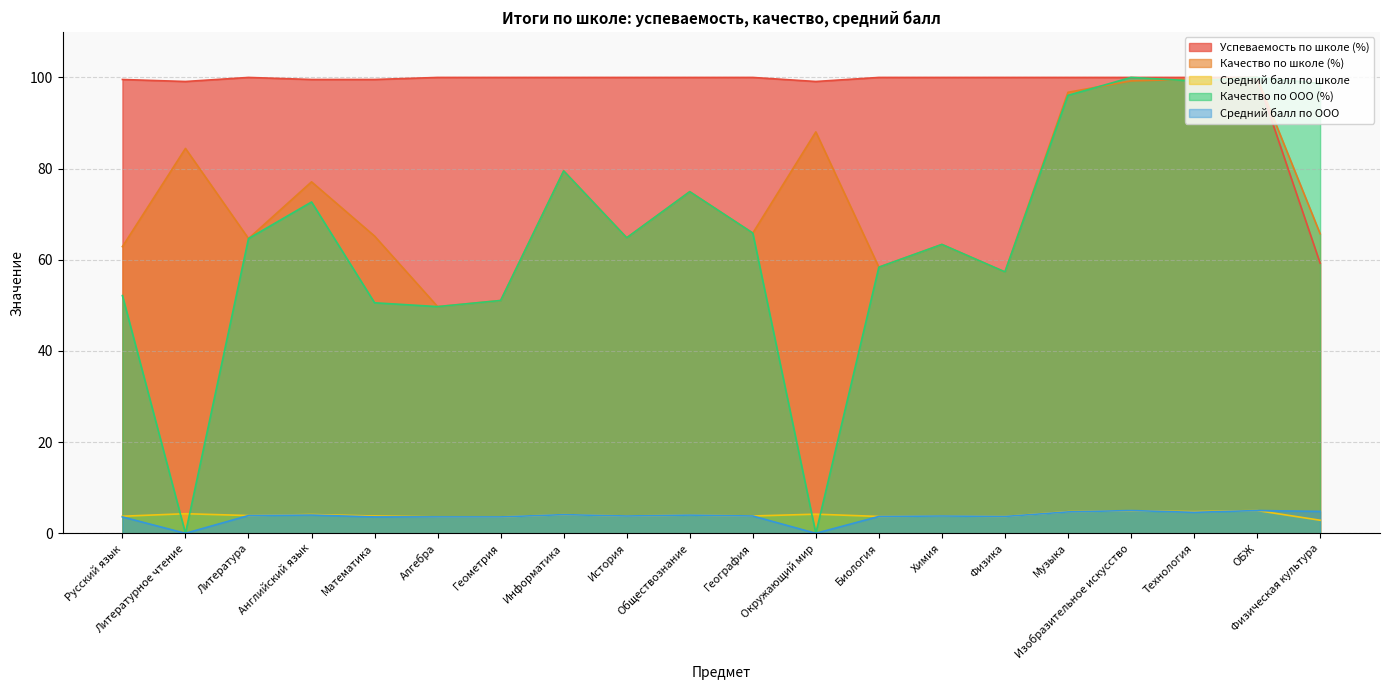

What is the difference between the second highest and second lowest values in the Средний балл по школе series?

1.4